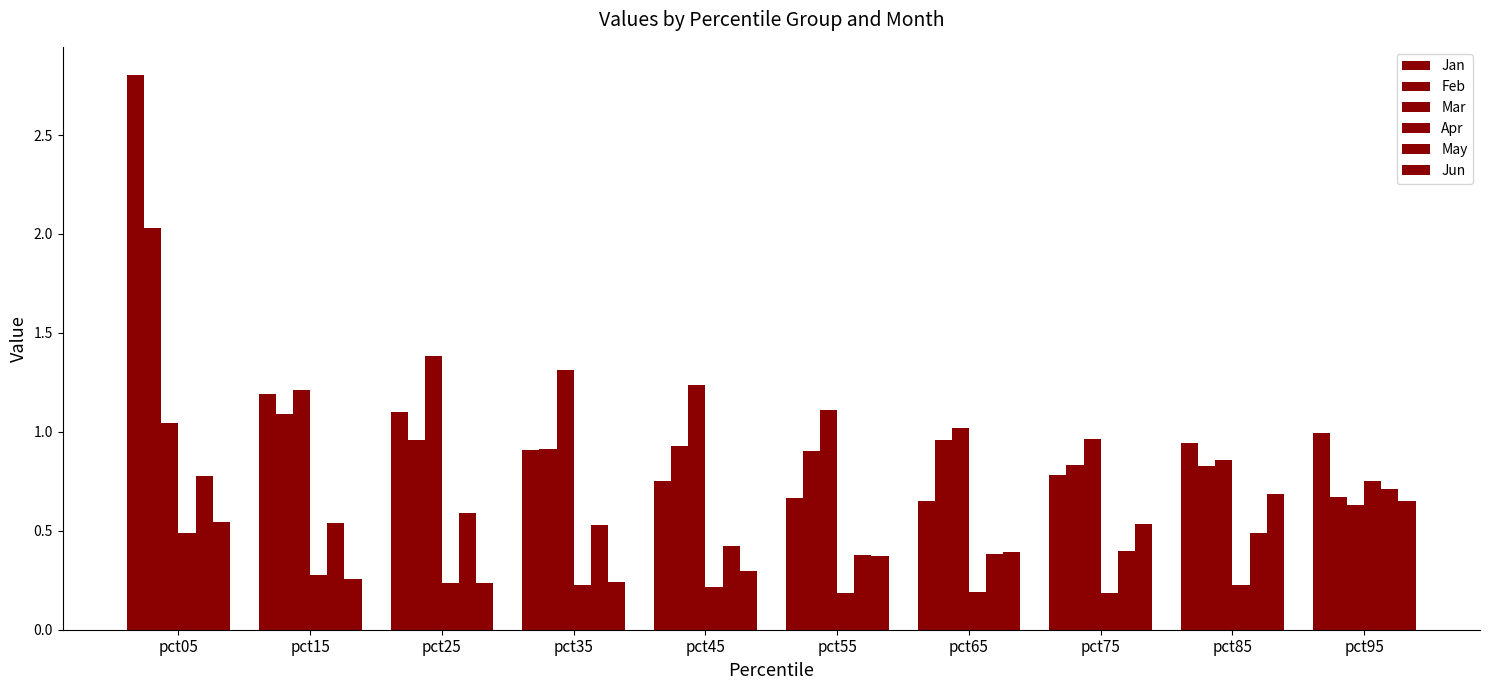

At which category does the chart reach its peak across all series?

pct05